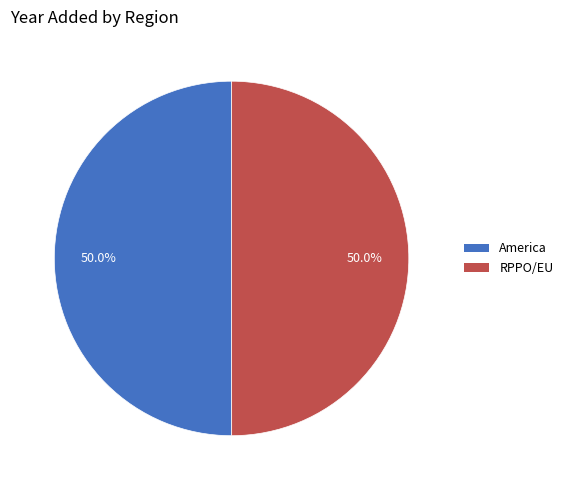

Approximately how many times larger is the value at America compared to RPPO/EU?

1.0